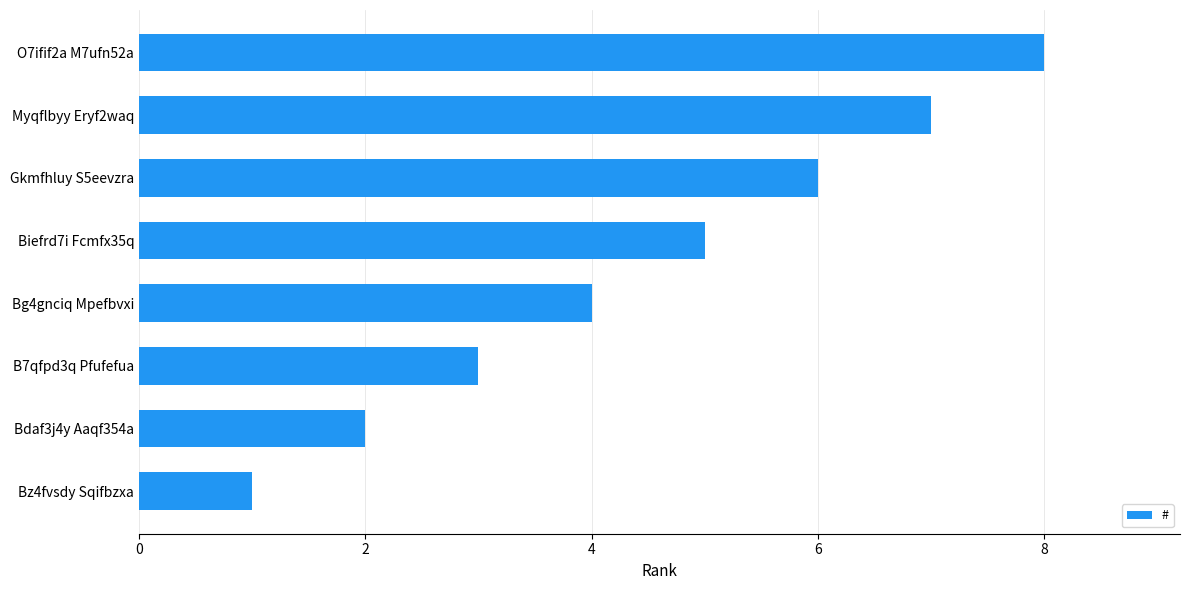

List the labels in order of value, largest first.

O7ifif2a M7ufn52a, Myqflbyy Eryf2waq, Gkmfhluy S5eevzra, Biefrd7i Fcmfx35q, Bg4gnciq Mpefbvxi, B7qfpd3q Pfufefua, Bdaf3j4y Aaqf354a, Bz4fvsdy Sqifbzxa